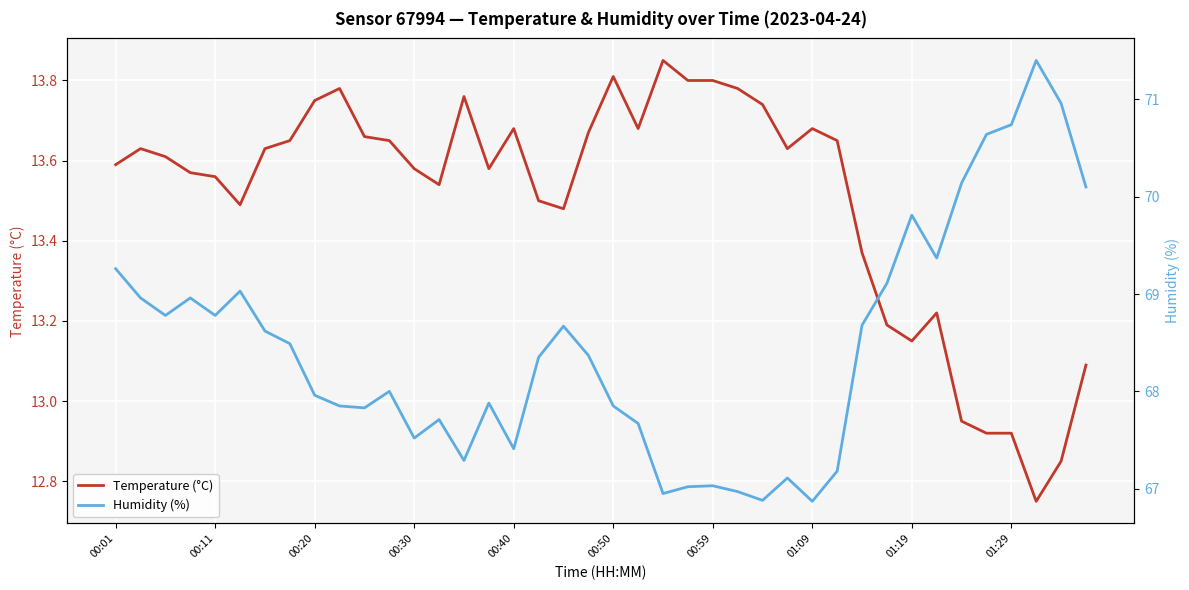

Reading left to right, transcribe all the data shown in this chart.

Temperature (°C): 13.6	13.6	13.6	13.6	13.6	13.5	13.6	13.7	13.8	13.8	13.7	13.7	13.6	13.5	13.8	13.6	13.7	13.5	13.5	13.7	13.8	13.7	13.8	13.8	13.8	13.8	13.7	13.6	13.7	13.7	13.4	13.2	13.2	13.2	12.9	12.9	12.9	12.8	12.8	13.1
Humidity (%): 69.3	69.0	68.8	69.0	68.8	69.0	68.6	68.5	68.0	67.8	67.8	68.0	67.5	67.7	67.3	67.9	67.4	68.3	68.7	68.4	67.8	67.7	67.0	67.0	67.0	67.0	66.9	67.1	66.9	67.2	68.7	69.1	69.8	69.4	70.1	70.6	70.7	71.4	71.0	70.1